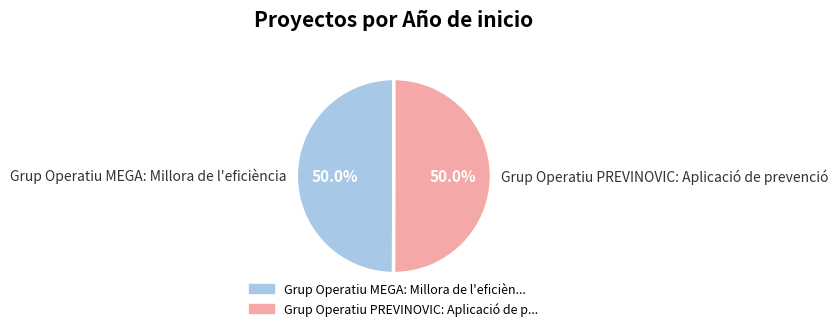

How many slices are in this pie chart?

2